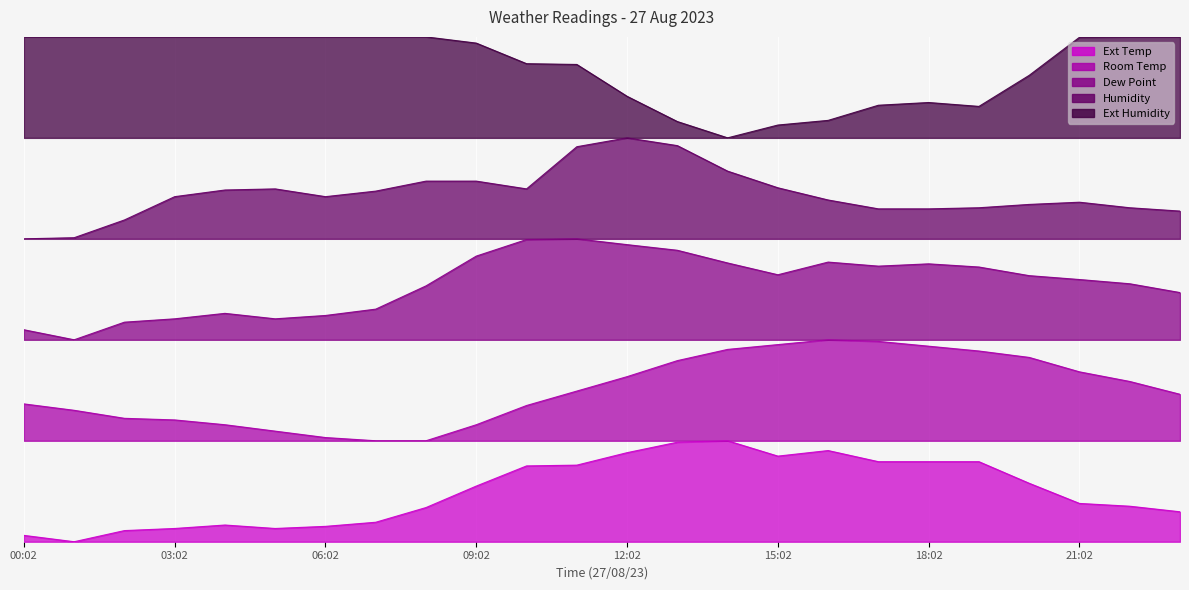

True or false: Ext Humidity has a value of 0.6 at 22:02.

False